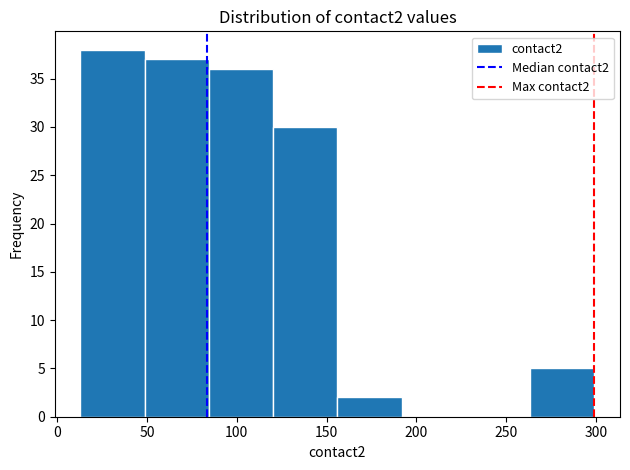

What is the height of the bar covering 155 to 190 on the x-axis? Neither the bar edges nor the heights are printed on the chart, so give them approximately, as read against the axes.

2